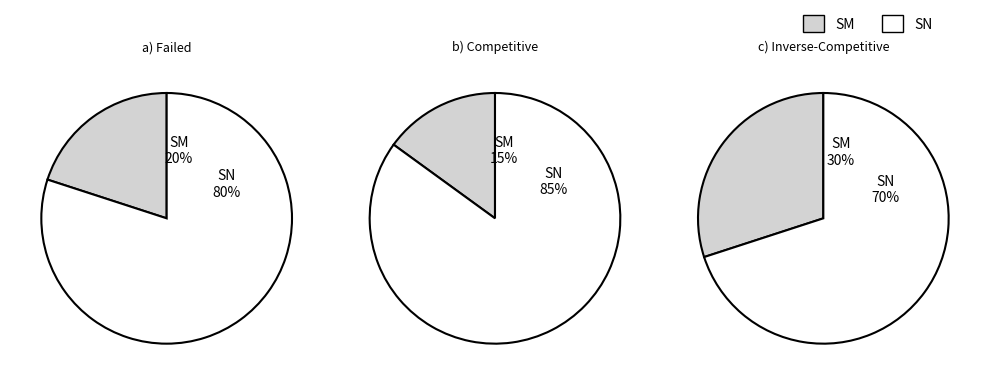

To the nearest percent, what percentage of the pie is SM?

20%